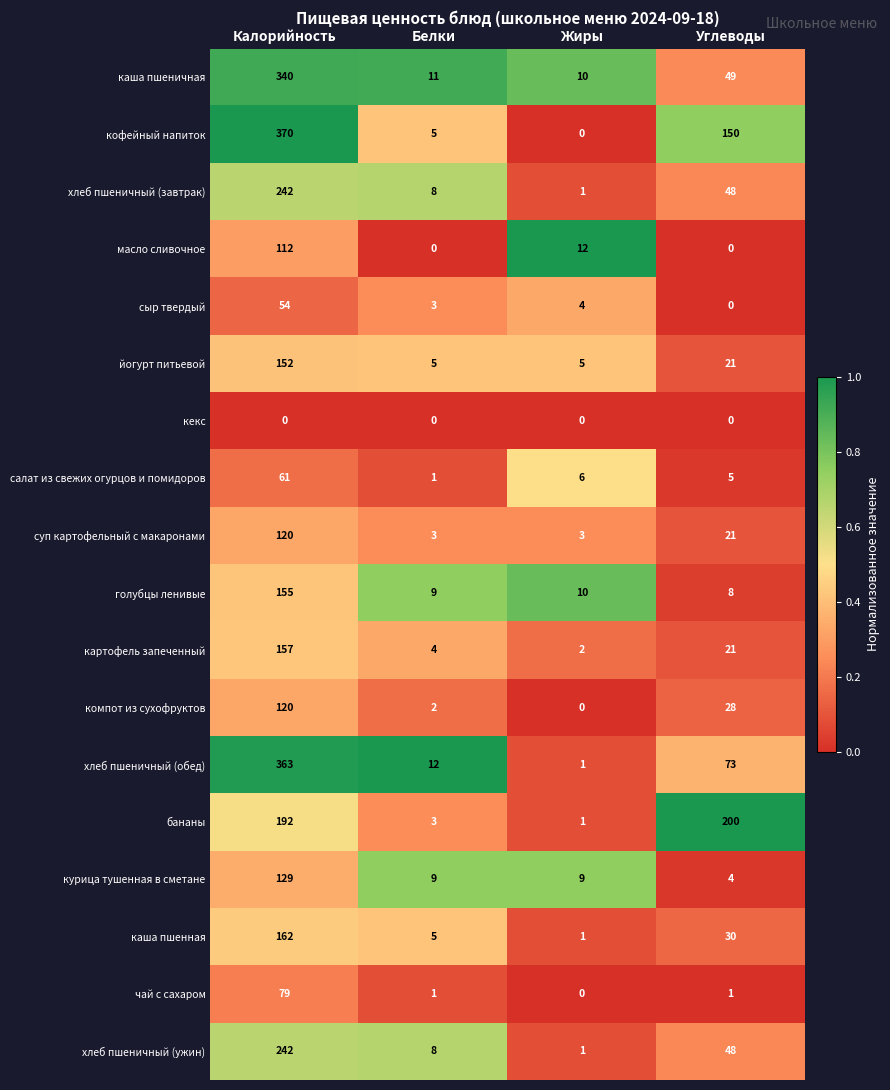

At which category is the sum across all series the highest?

Калорийность